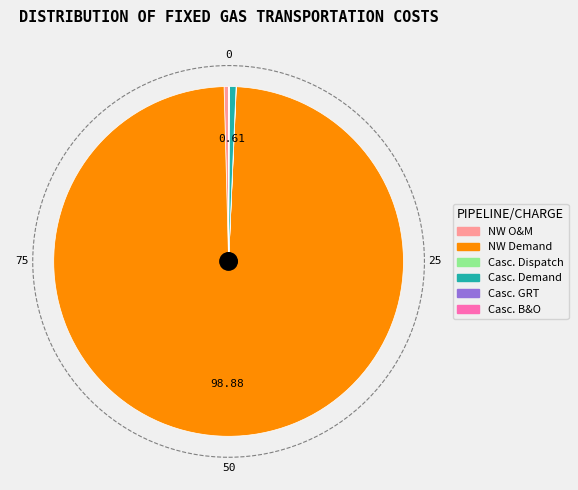

Is there a majority slice in this chart?

Yes